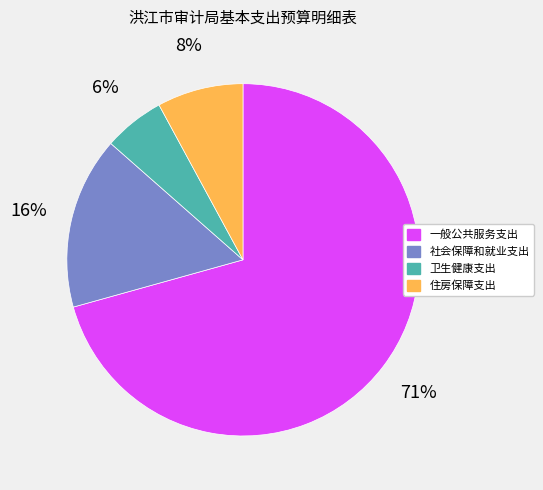

How many segments does this pie chart have?

4